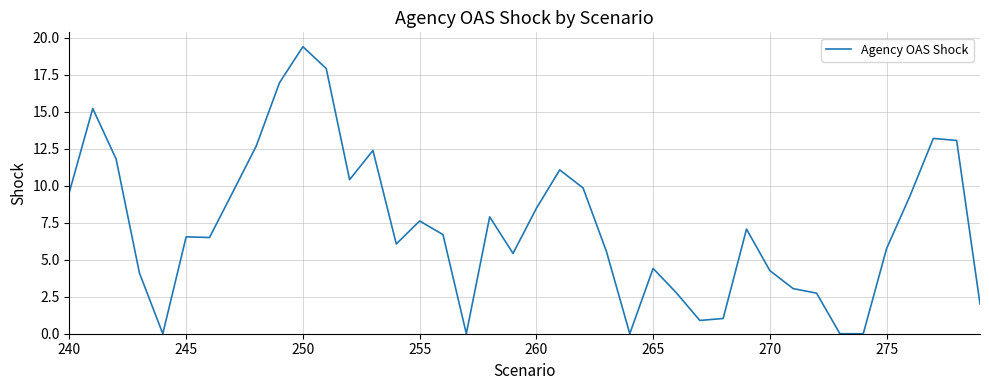

What is the difference between the maximum and minimum values?

19.4